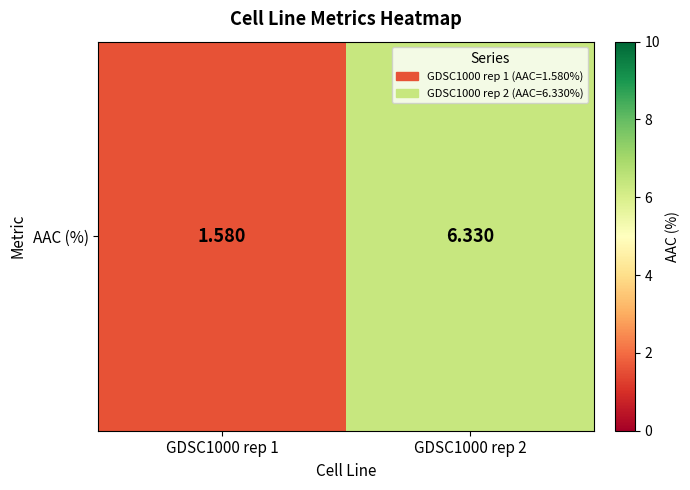

At which label is the value closest to 3?

GDSC1000 rep 1